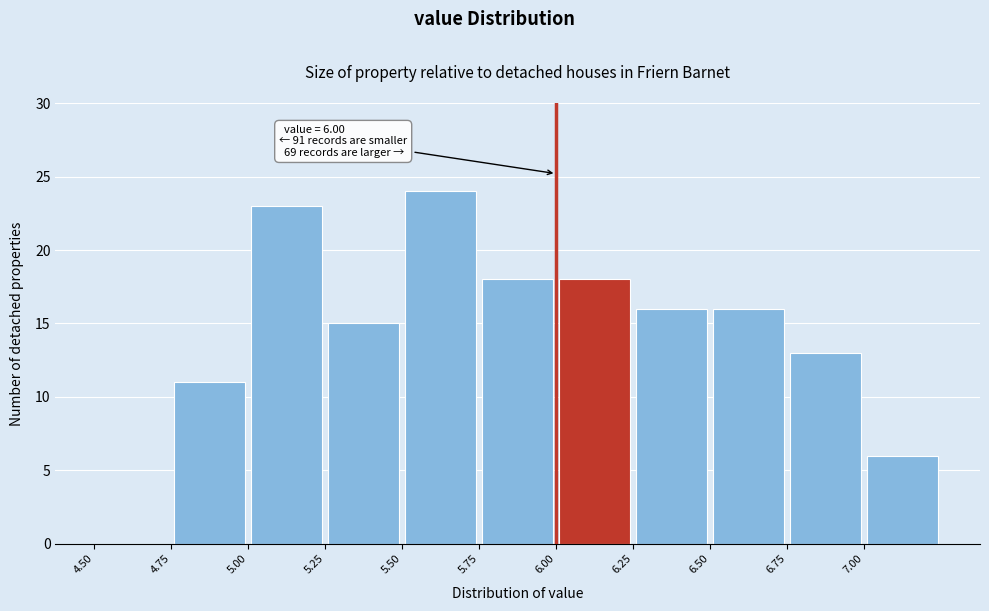

Over which range of the x-axis is the bar tallest?

5.50 to 5.75